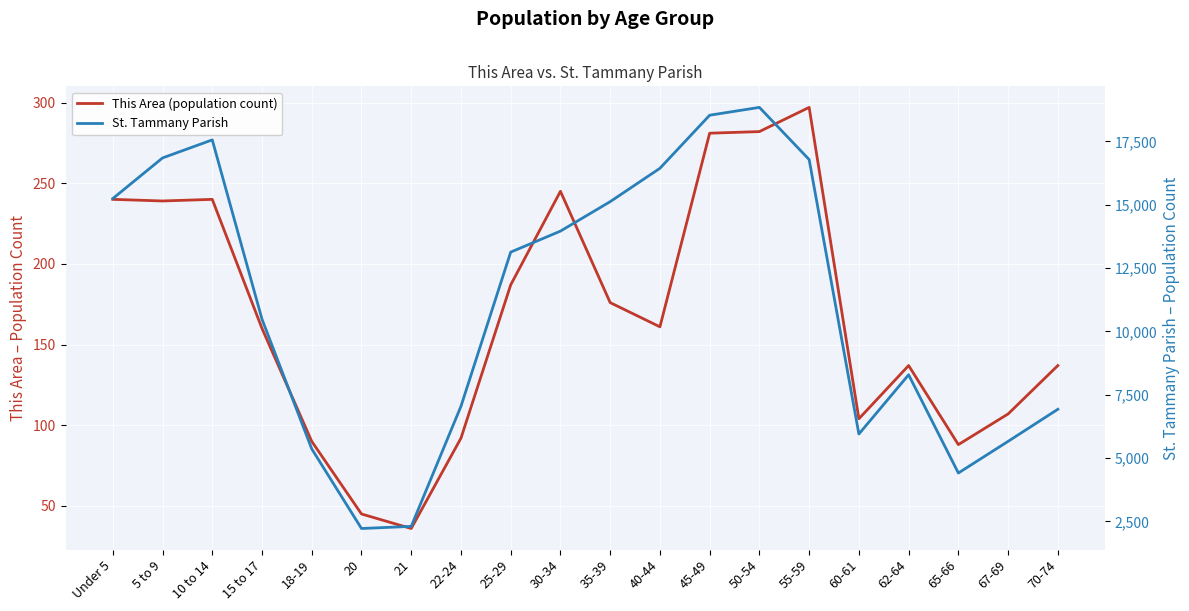

Where is This Area (population count) nearest to the value 166?

40-44